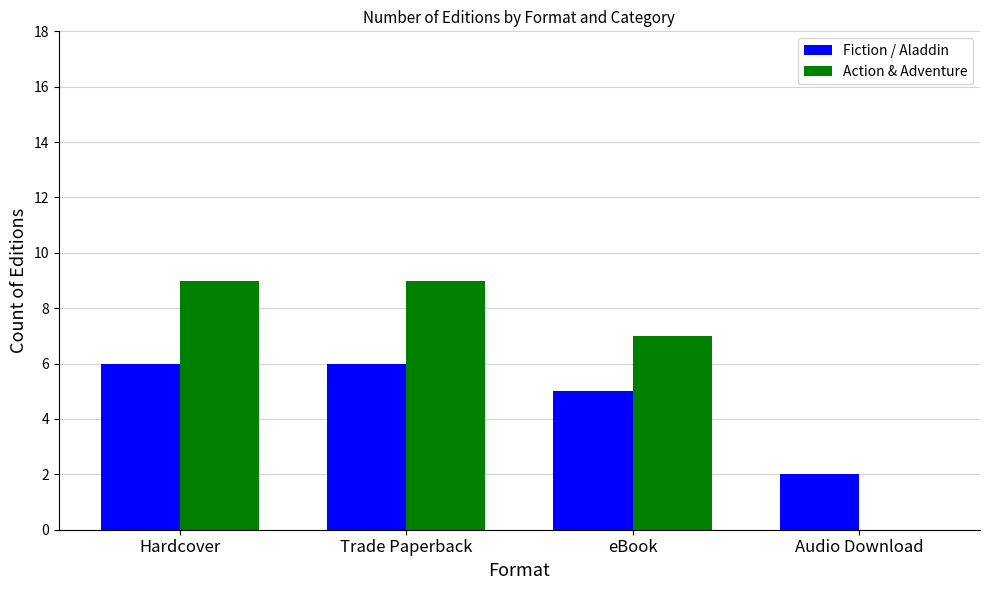

Reading left to right, what are all the values shown in this chart?

Fiction / Aladdin: Hardcover=6	Trade Paperback=6	eBook=5	Audio Download=2
Action & Adventure: Hardcover=9	Trade Paperback=9	eBook=7	Audio Download=0